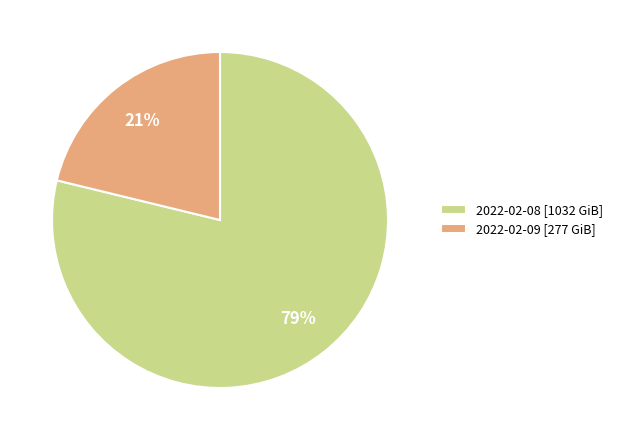

Rank the categories by value from lowest to highest.

2022-02-09, 2022-02-08